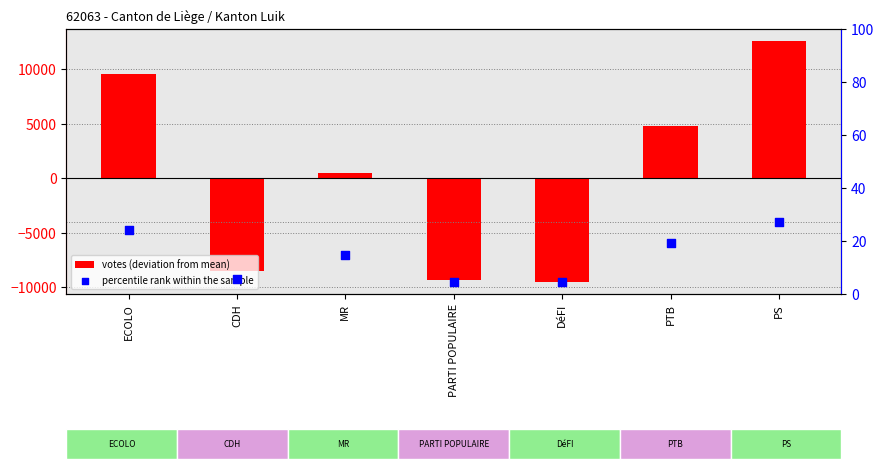

Which series has the largest Y range (max minus min)?

votes (deviation from mean)